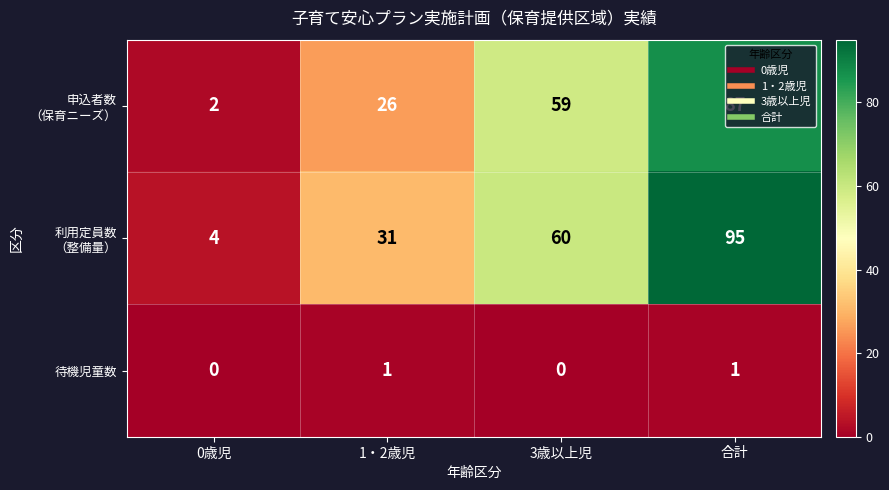

What is the spread (max minus min) of values at 1・2歳児?

30